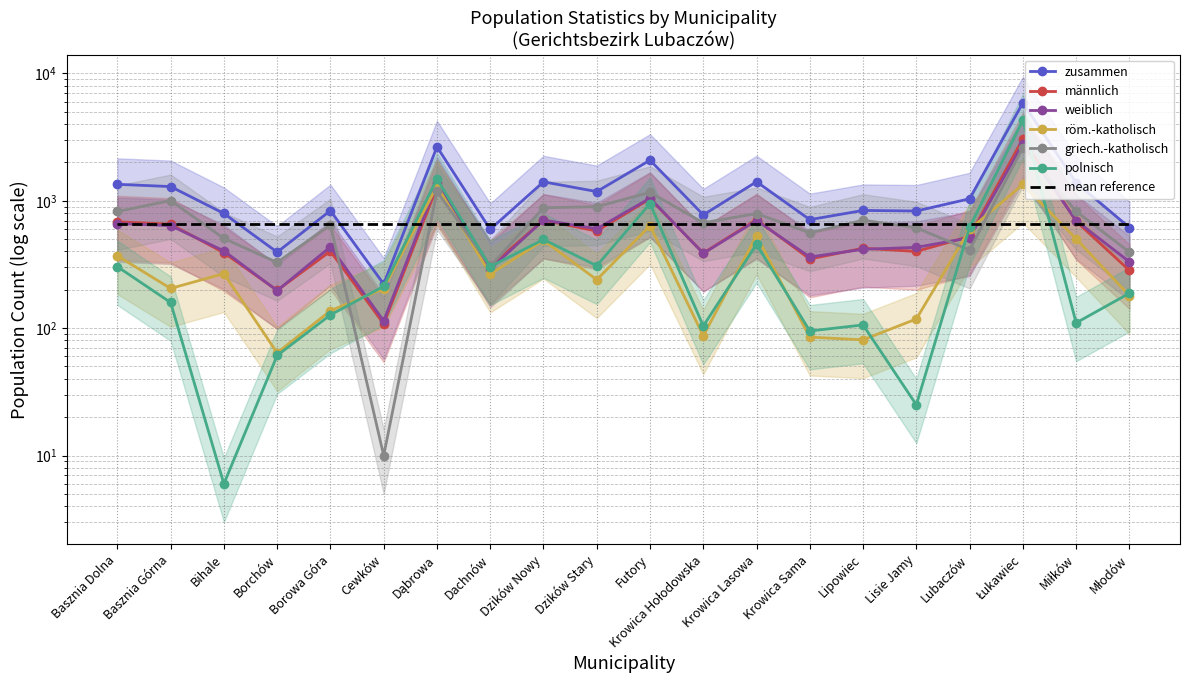

The value of polnisch at Dzików Nowy is 497. True or false?

True